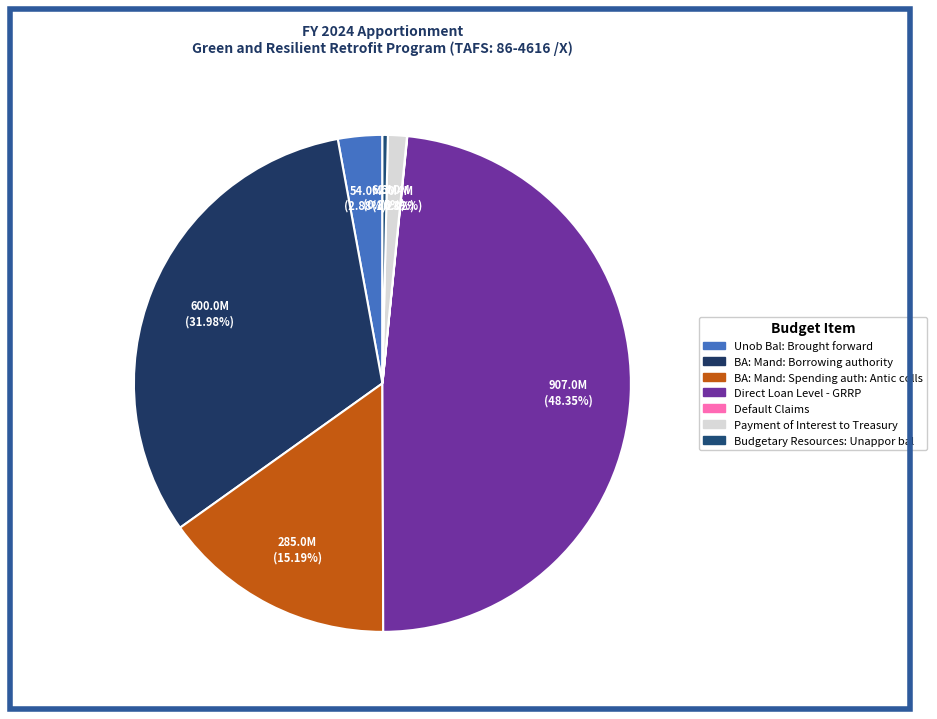

Does BA: Mand: Spending auth: Antic colls represent more than half of the total?

No